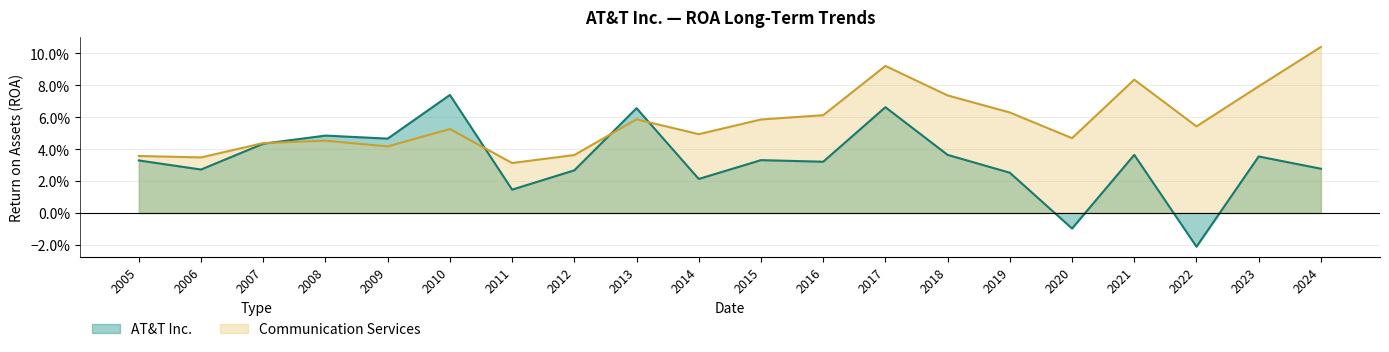

Does the chart display data point markers on the line(s)?

No